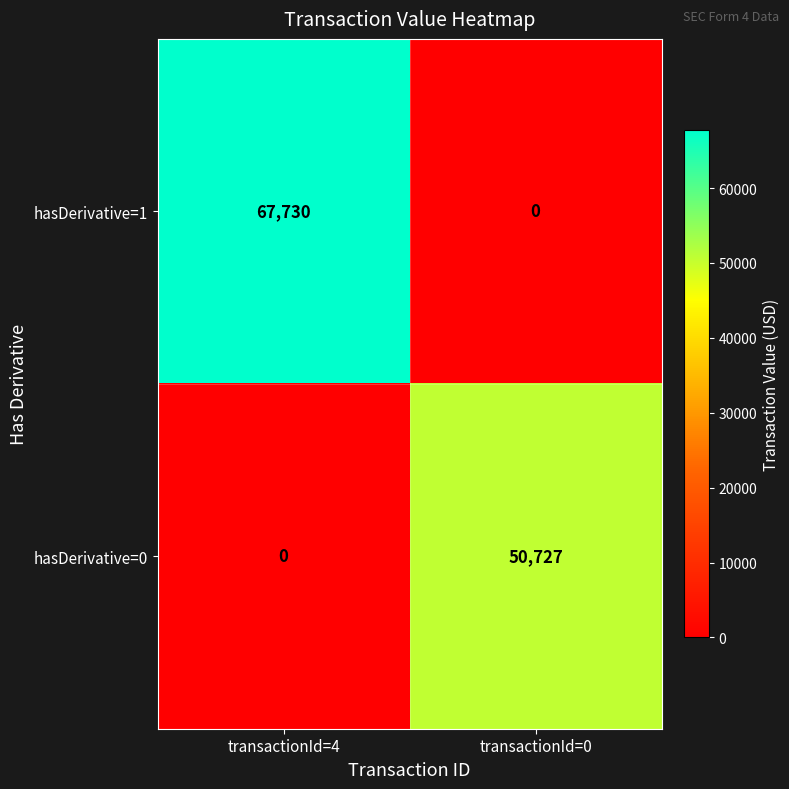

What is the difference between the highest and lowest values at transactionId=0?

50727